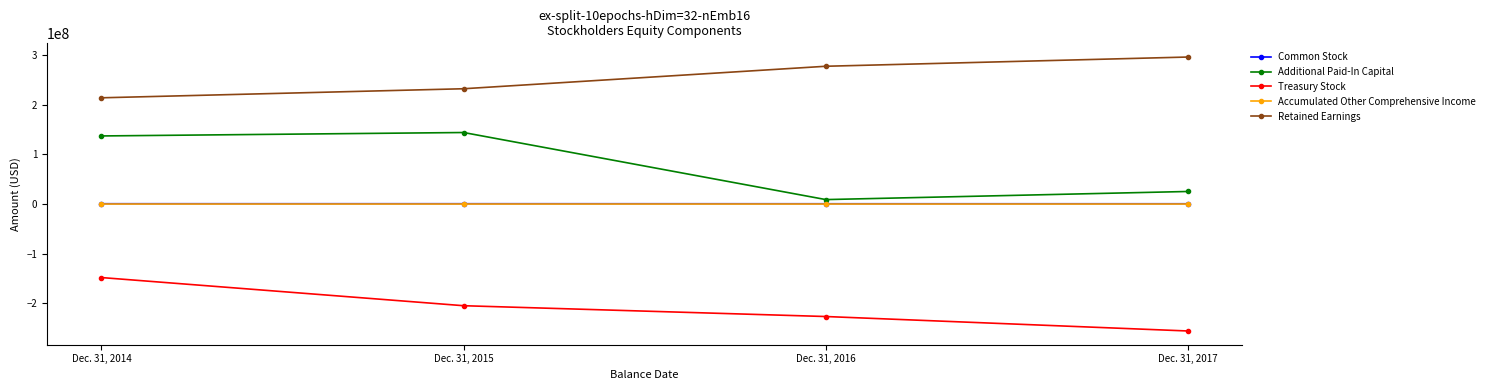

True or false: Additional Paid-In Capital and Treasury Stock intersect in this chart.

False